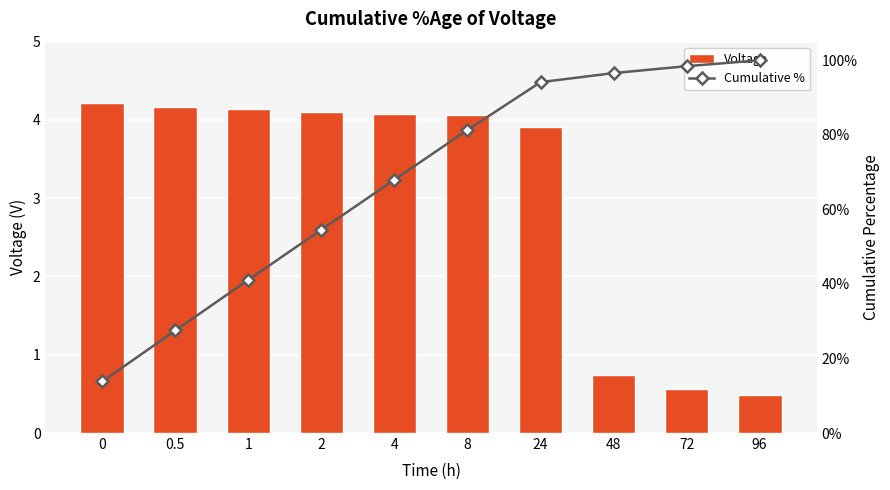

The value of Cumulative % at 96 is 65.4. True or false?

False